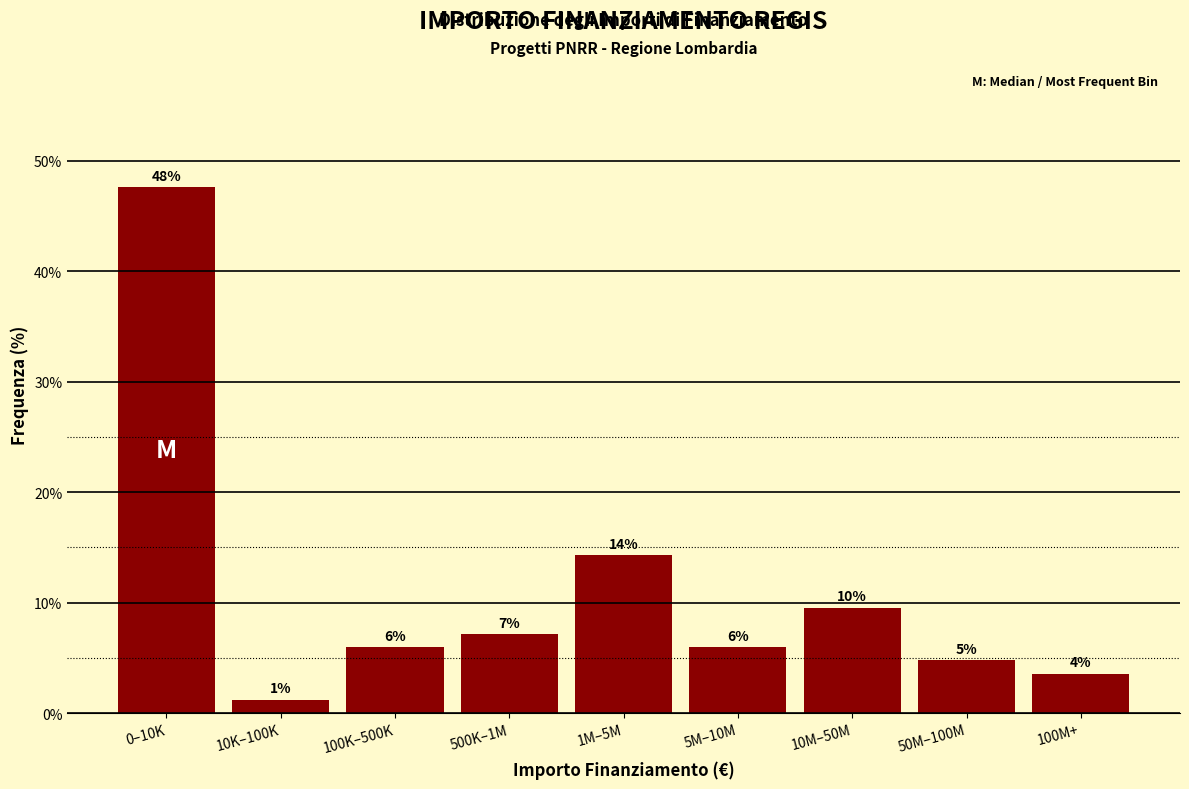

How many bars are there in total?

9